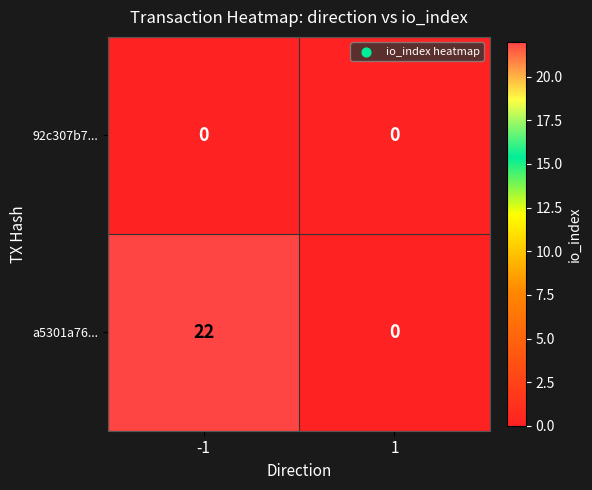

What is the approximate value of a5301a76... at -1?

22